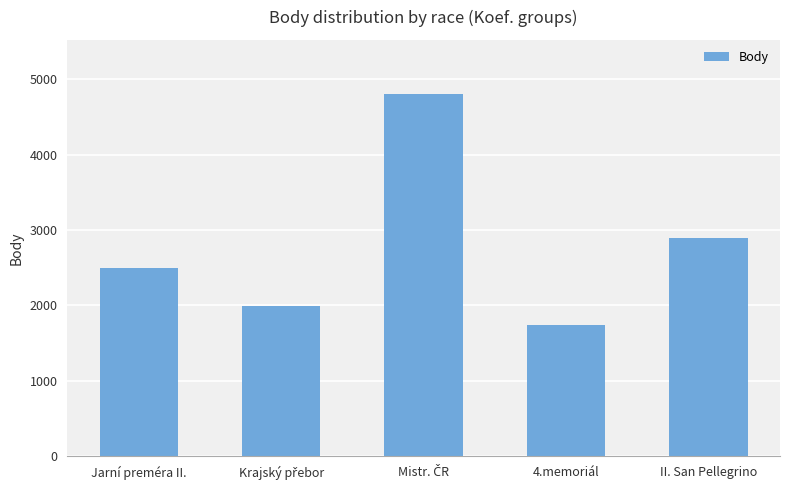

What is the difference between the maximum and minimum values?

3066